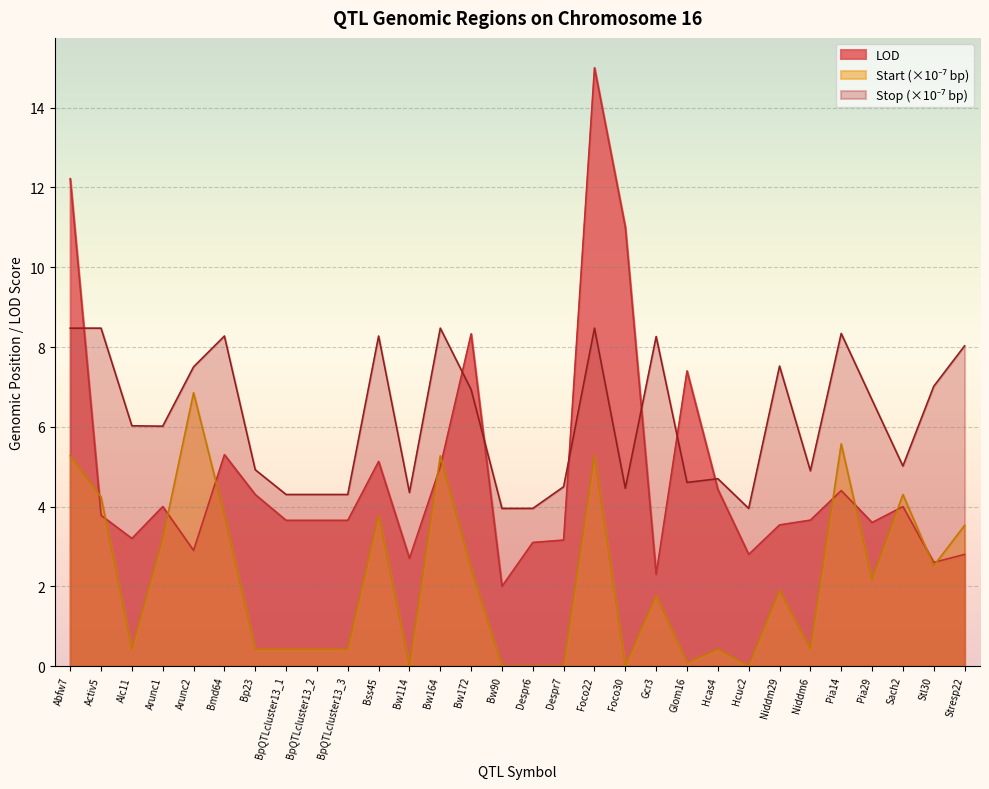

At Bw164, list the series in order from smallest to largest.

LOD, Start, Stop